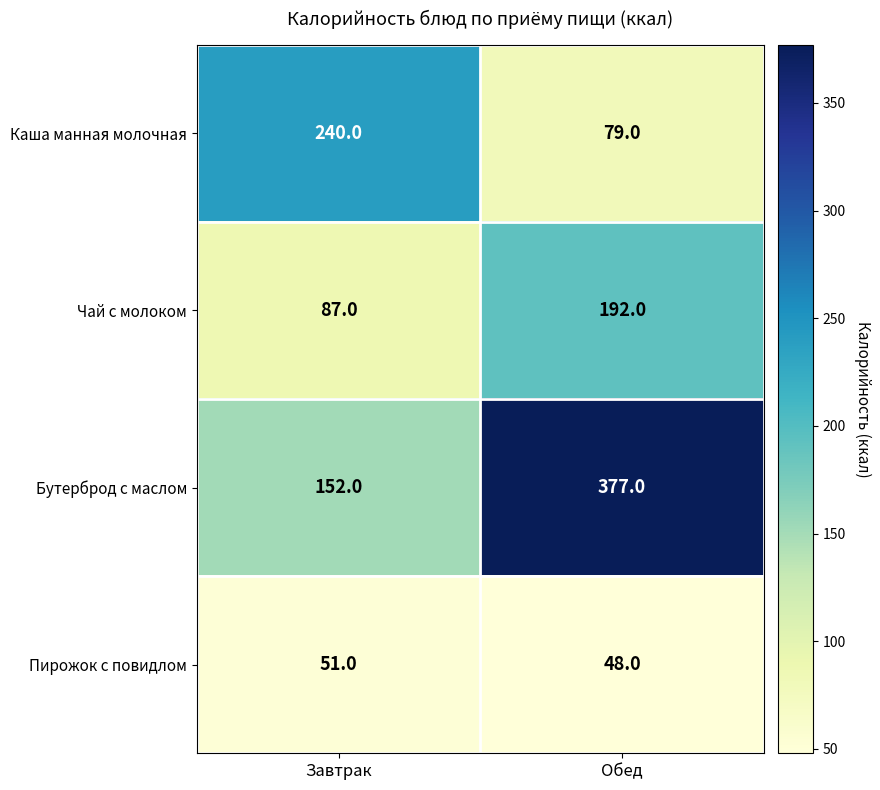

Which series changed the most between Завтрак and Обед?

Бутерброд с маслом